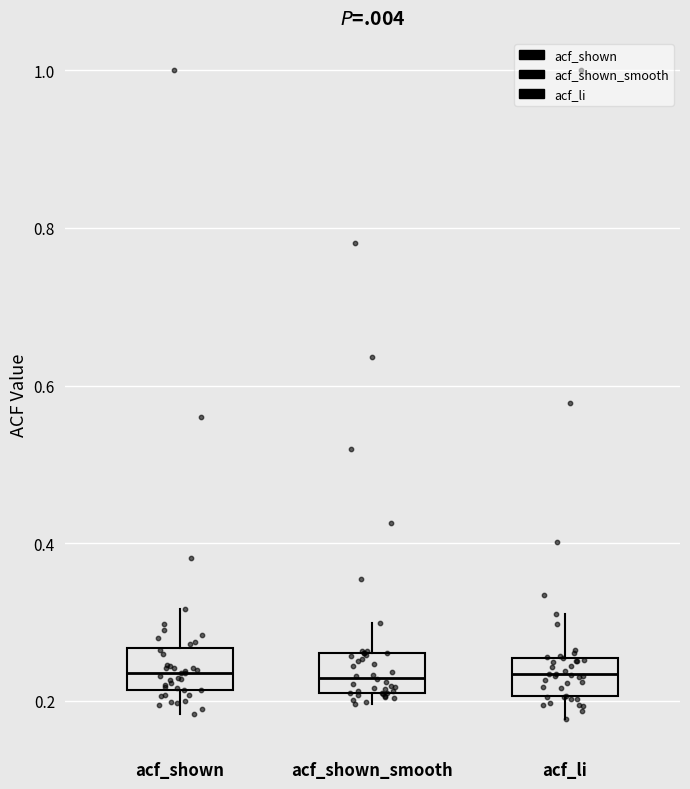

Reading left to right, read every box against the y-axis: the position of its median line, the range the box covers, and the ends of its whiskers. The values are not printed on the chart, so give them approximately, as read against the axis.

acf_shown: median 0.24, box 0.22 to 0.26, whiskers 0.18 to 0.32
acf_shown_smooth: median 0.22 (inside the box), box 0.22 to 0.26, whiskers 0.20 to 0.30
acf_li: median 0.24, box 0.20 to 0.26, whiskers 0.18 to 0.32